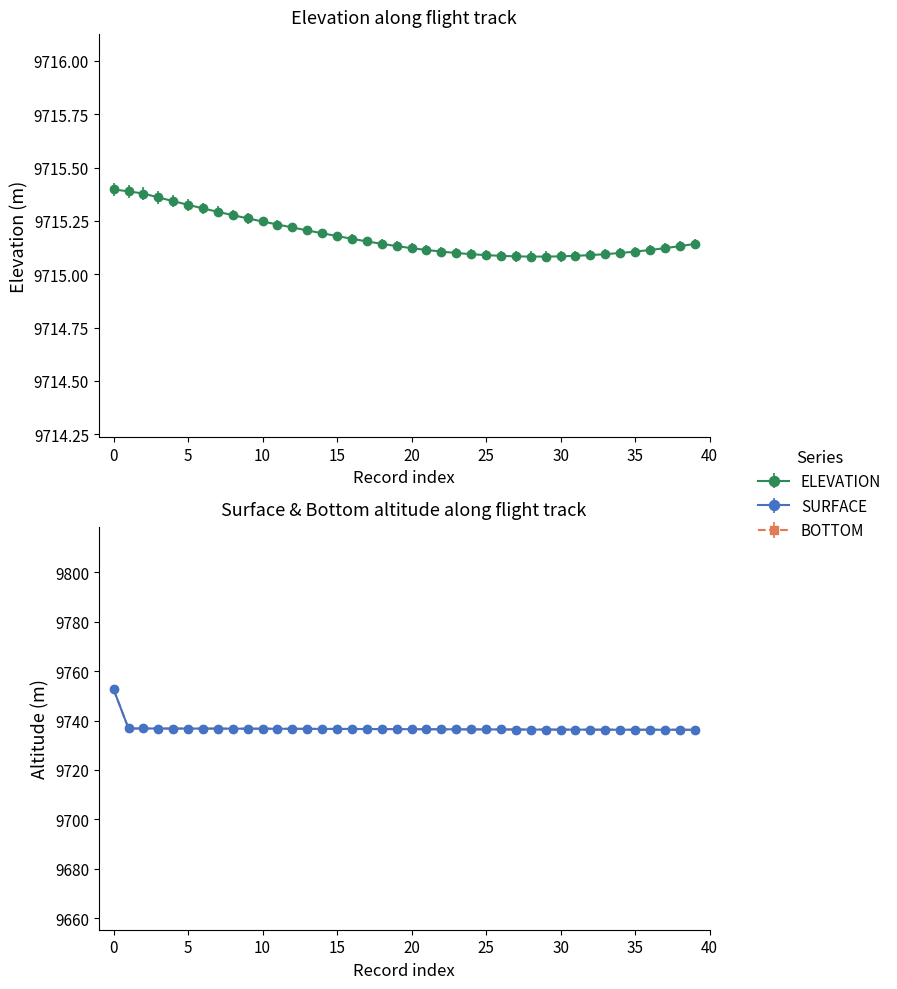

Rank the series at 16 from lowest to highest value.

ELEVATION, SURFACE, BOTTOM